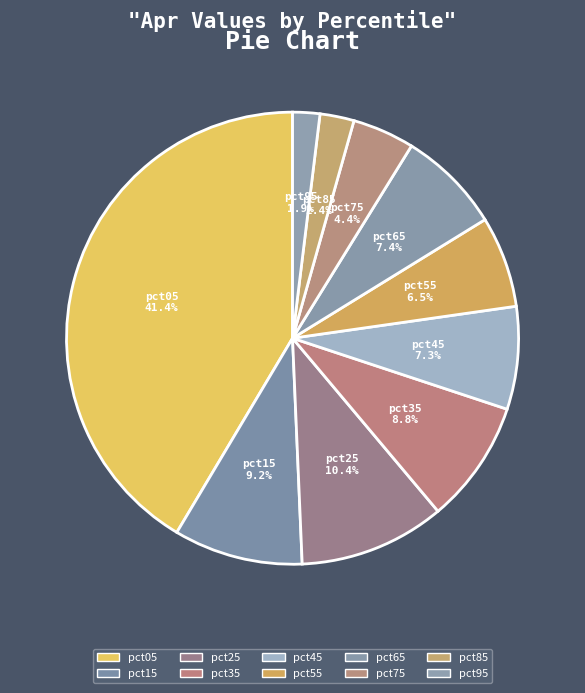

How many segments does this pie chart have?

10